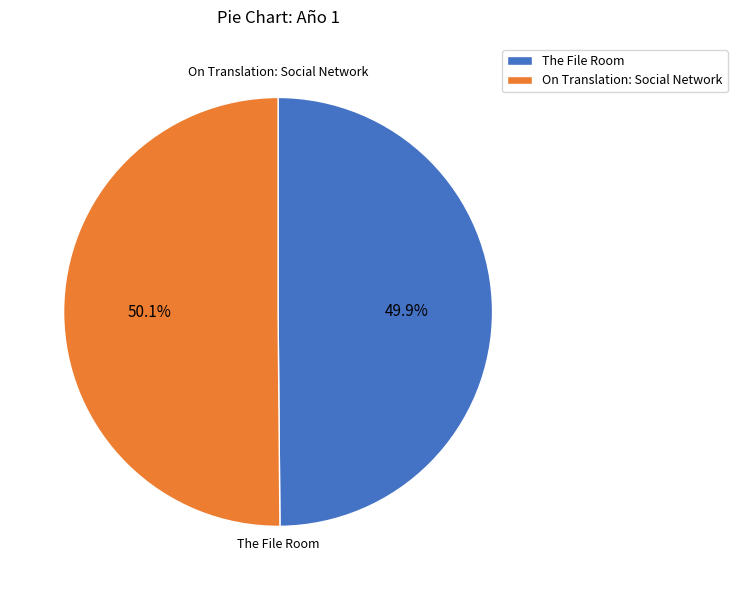

Is there any slice that represents more than half of the pie?

Yes